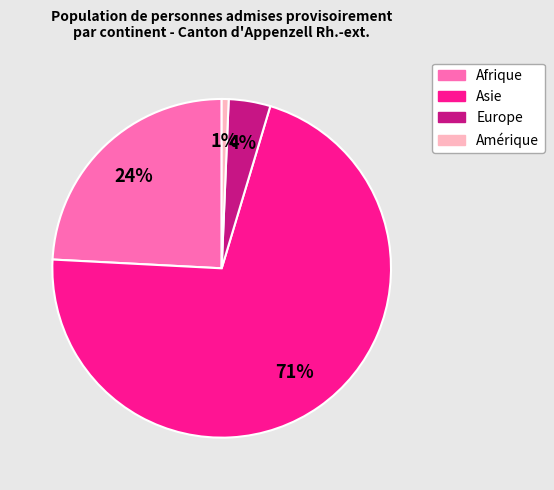

How many slices are in this pie chart?

4